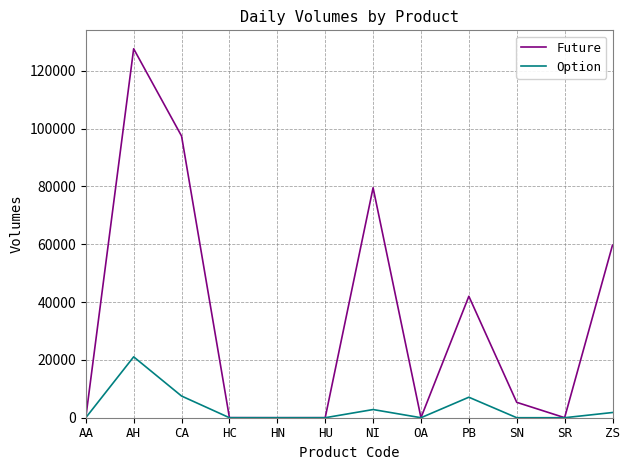

What is the total value across all series at AH?

148682